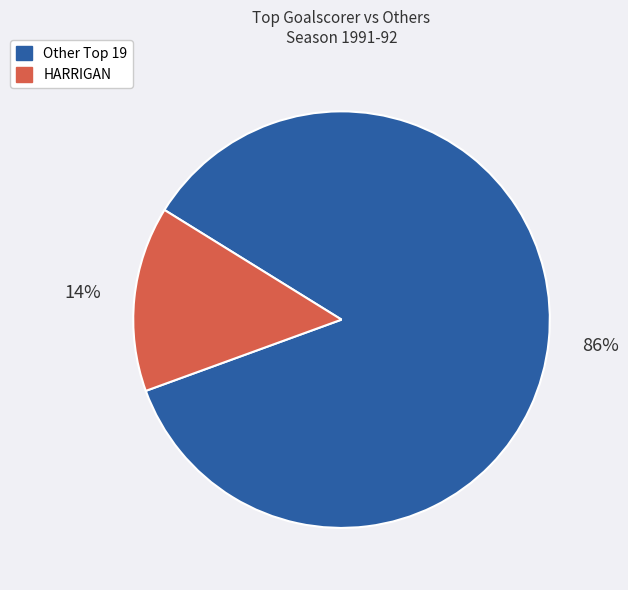

Is there any slice that represents more than half of the pie?

Yes